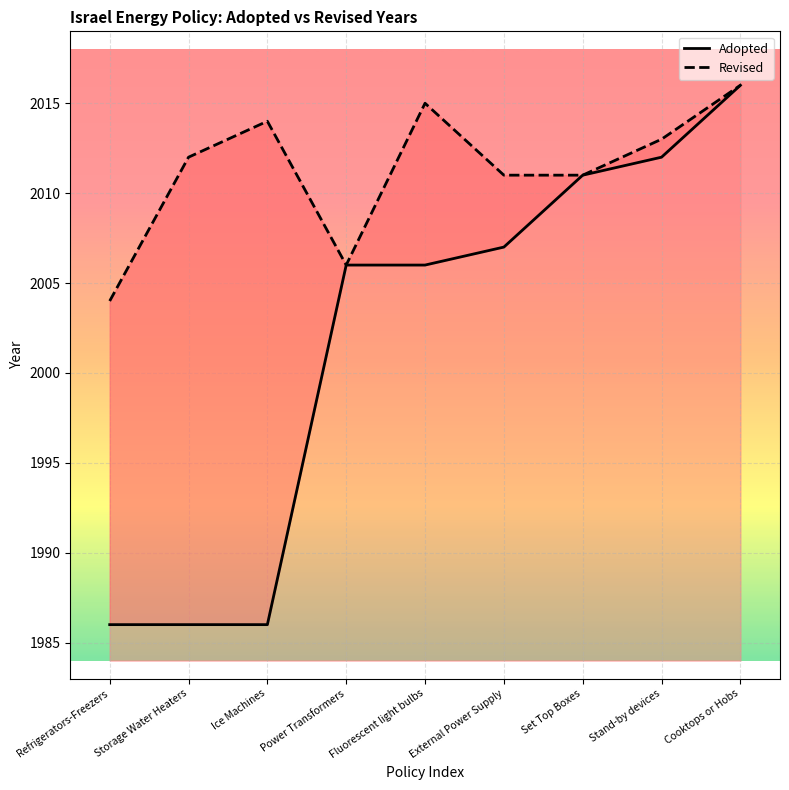

What is the average value of the Adopted series?

2002